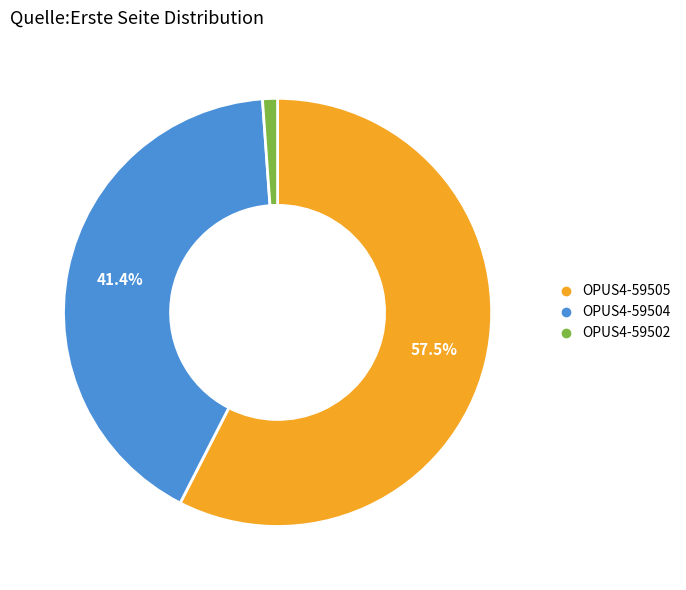

Which slice is the largest?

OPUS4-59505